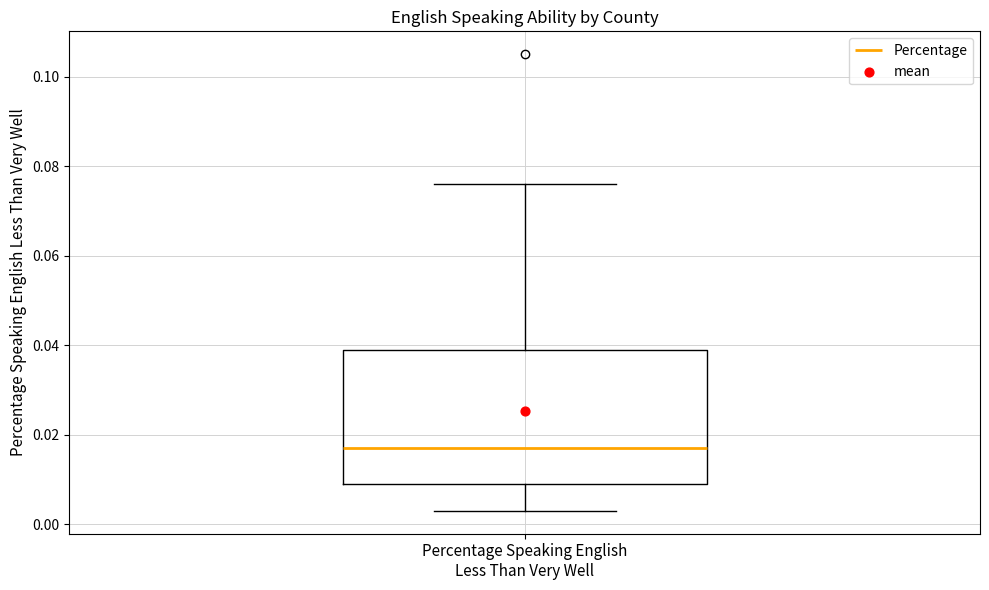

Where is the upper edge of the box for Percentage Speaking English Less Than Very Well on the y-axis? The values are not printed on the chart, so give them approximately, as read against the axis.

0.040